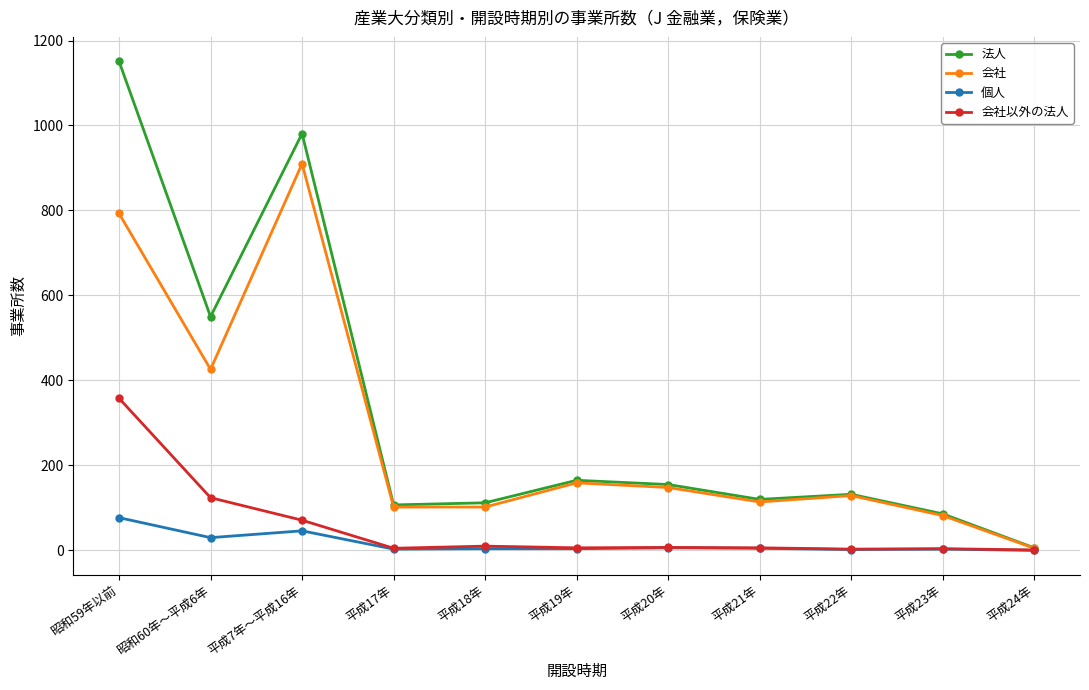

Is this an area chart (filled region under the line)?

No